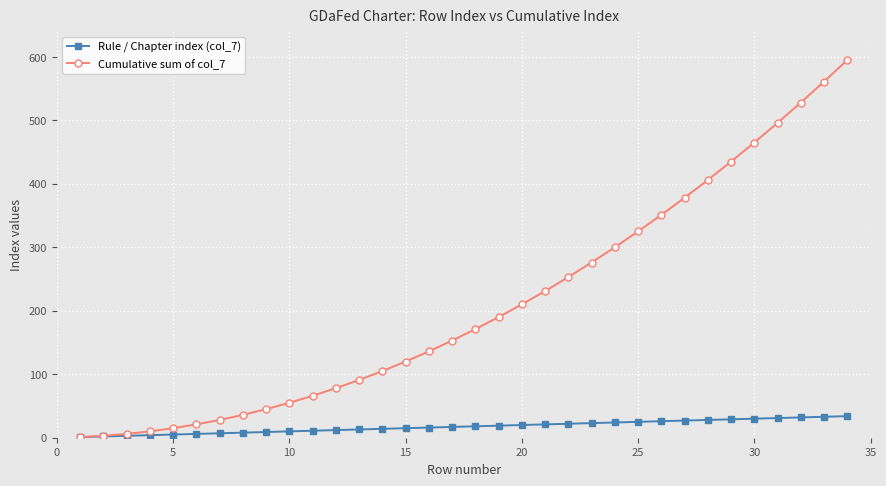

Which series has the largest total across all categories?

Cumulative sum of col_7